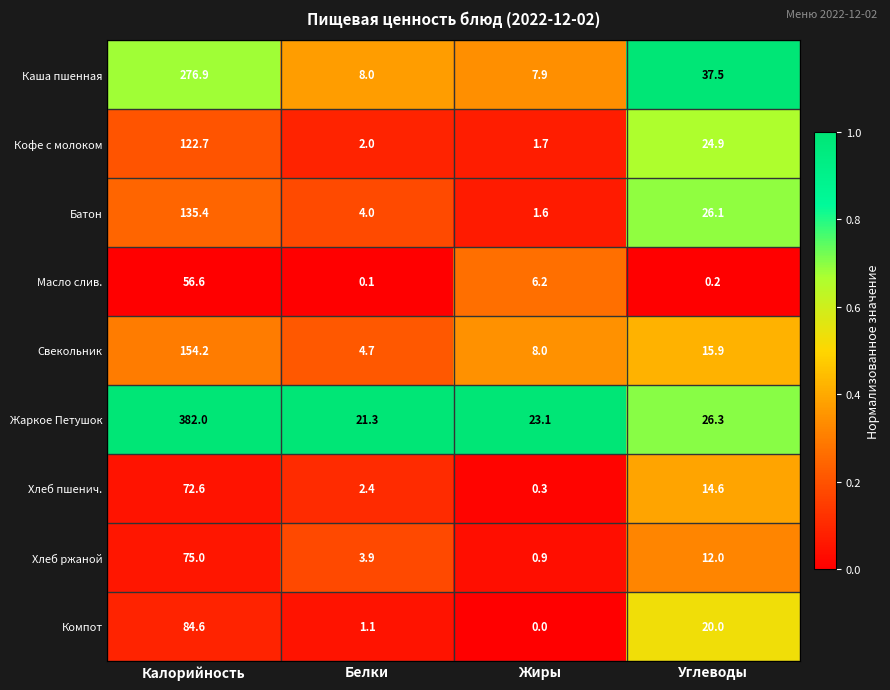

What is the difference between the second highest and second lowest values in the Свекольник series?

7.9